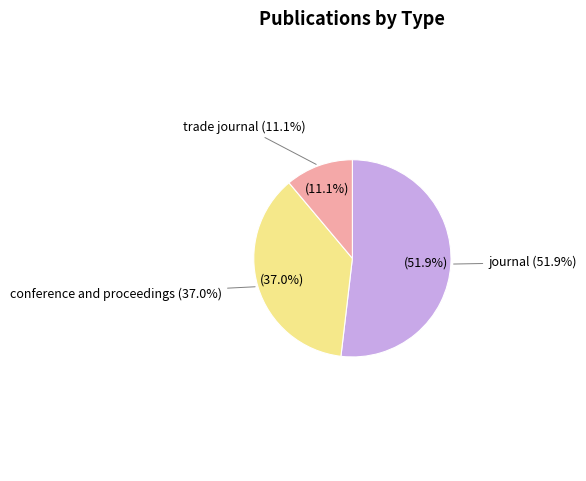

Count the number of slices in the pie.

3